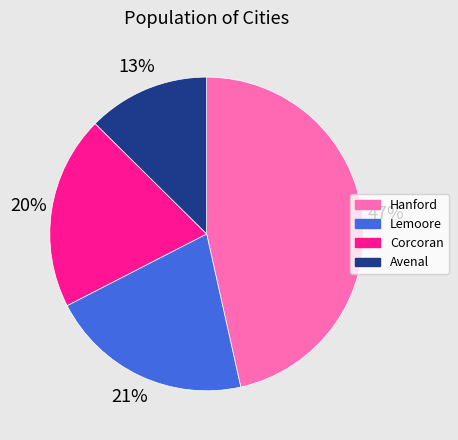

True or false: Avenal accounts for 13% of the total.

True